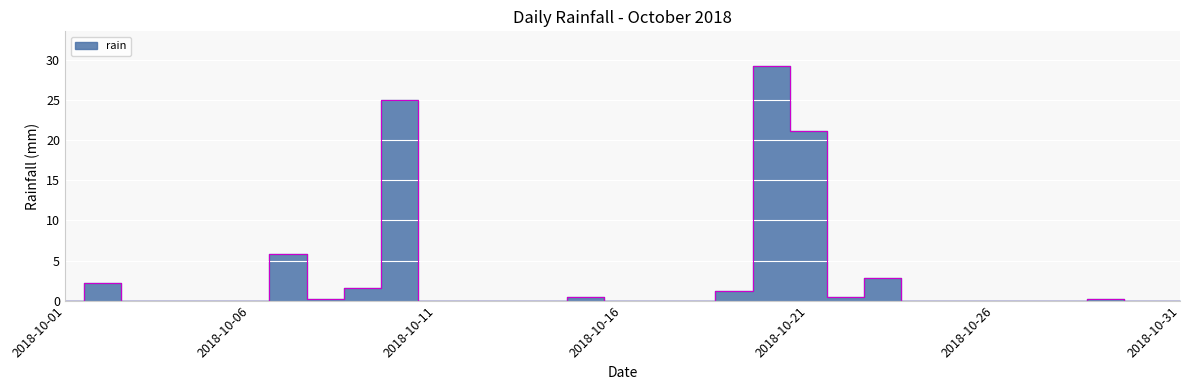

True or false: the data shows 0.2 at 2018-10-29.

True